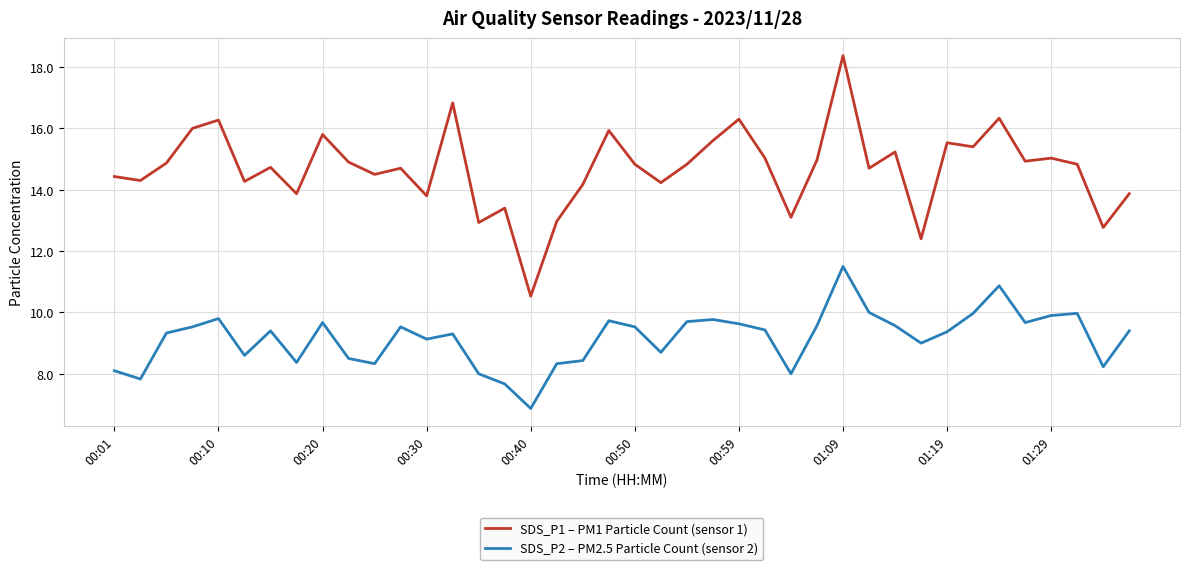

Which series has the largest range (max minus min)?

SDS_P1 – PM1 Particle Count (sensor 1)